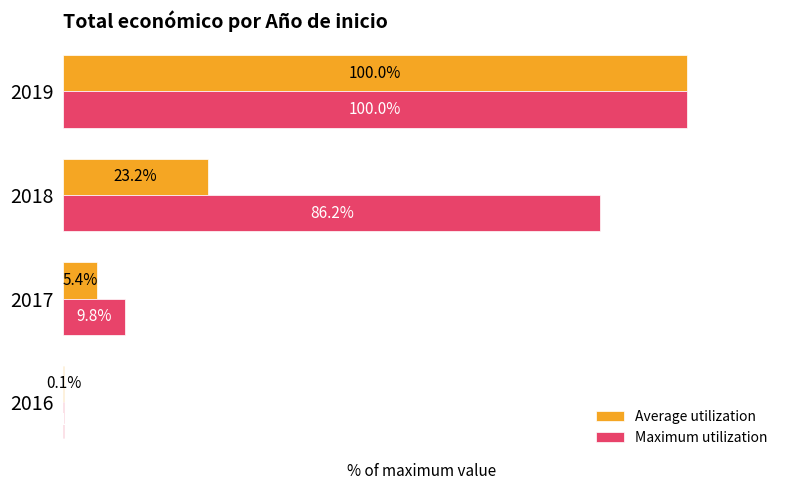

Between 2017 and 2019, which series saw the biggest shift?

Average utilization